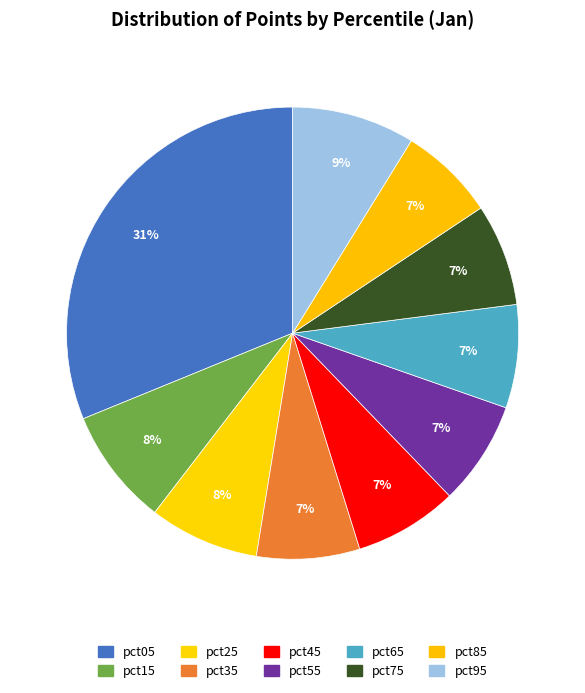

How many slices are in this pie chart?

10